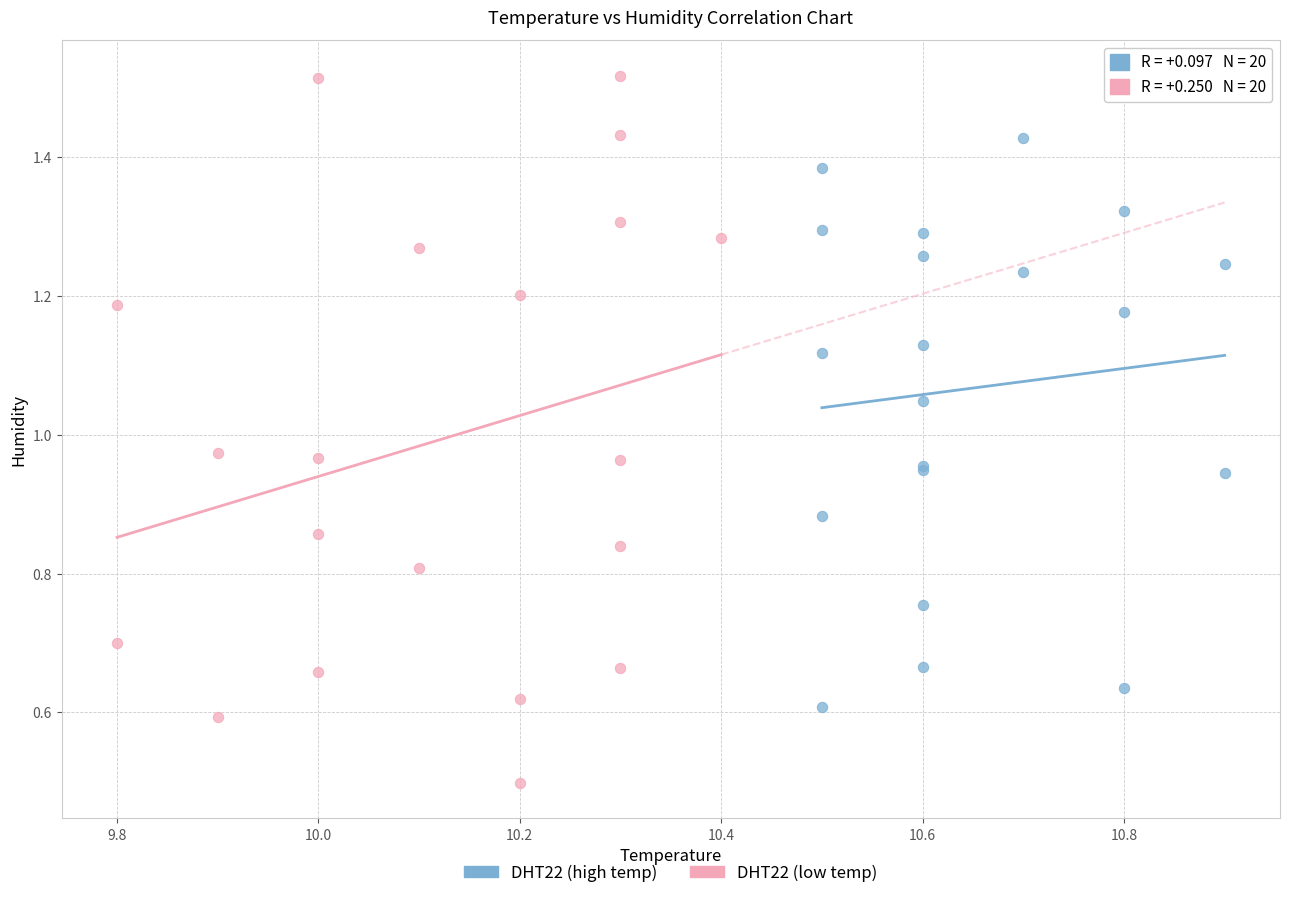

Which series reaches the minimum Y coordinate?

DHT22 (low temp)